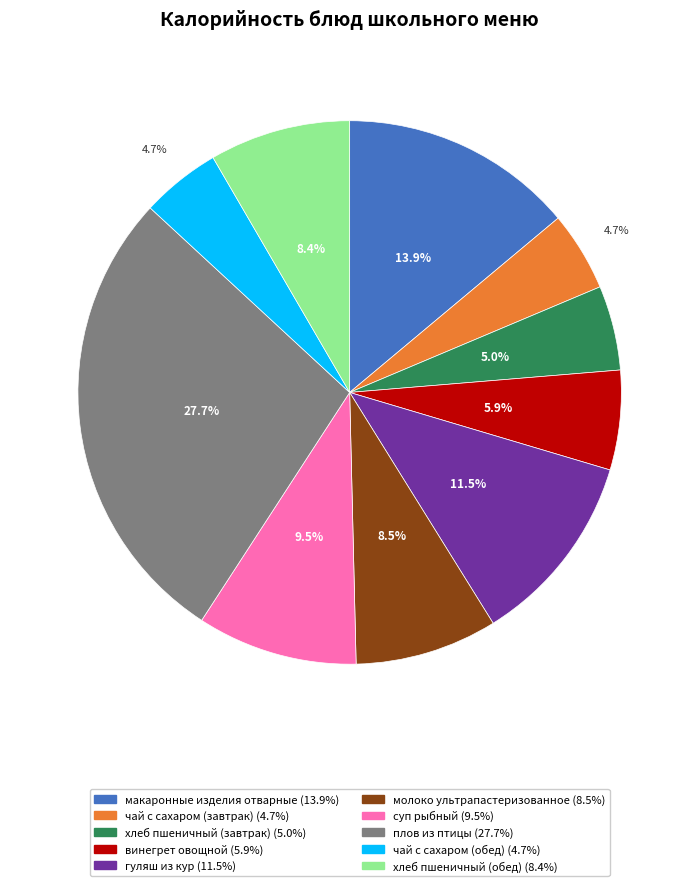

Does any single category account for the majority?

No